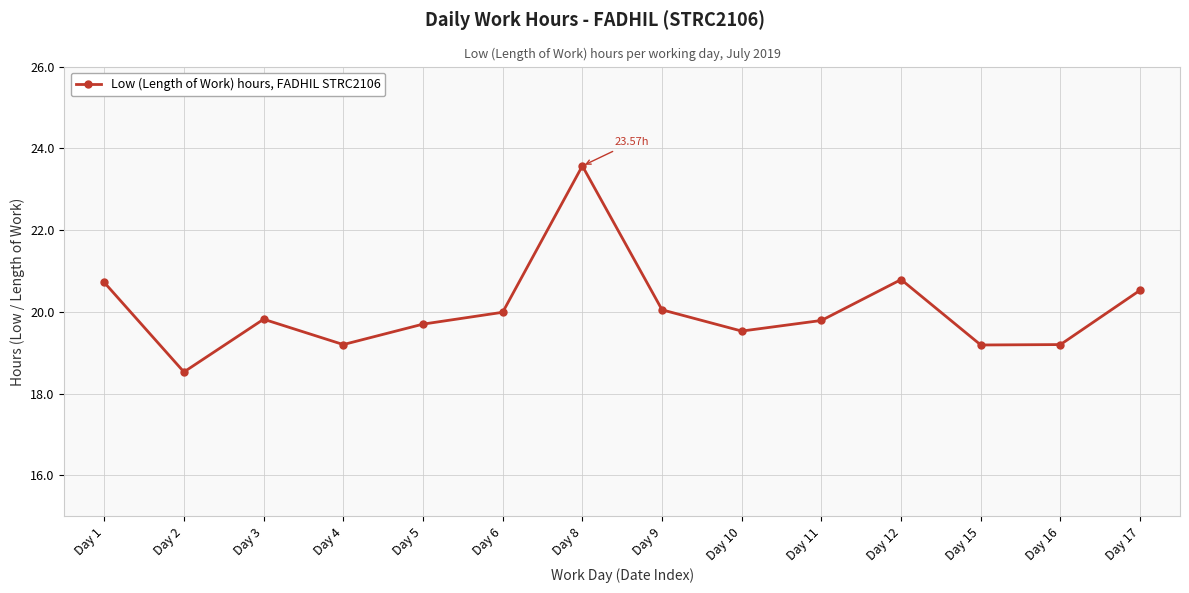

What is the difference between the values at Day 5 and Day 6?

0.3